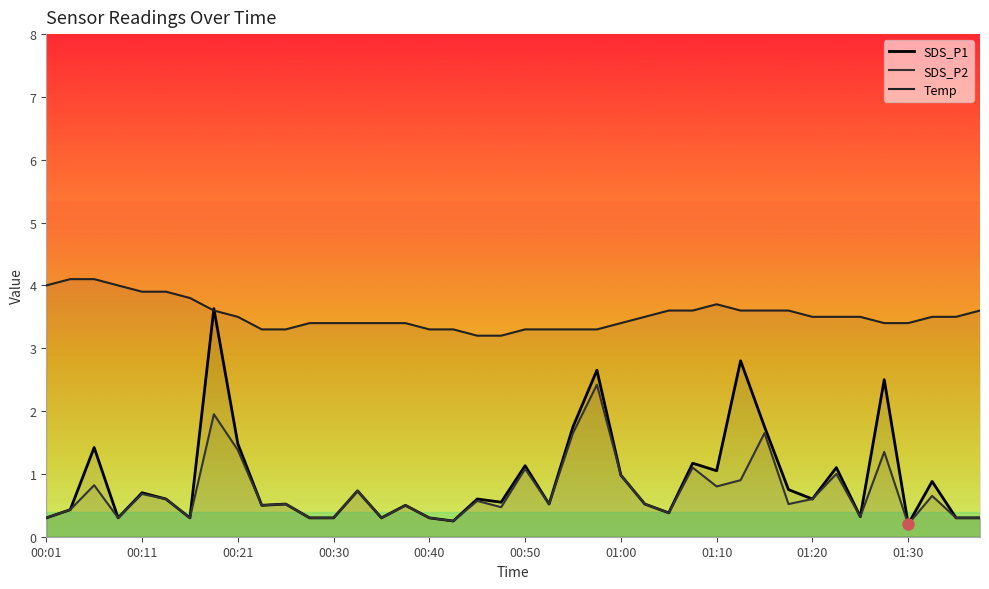

What are all the series names shown in the legend?

SDS_P1, SDS_P2, Temp